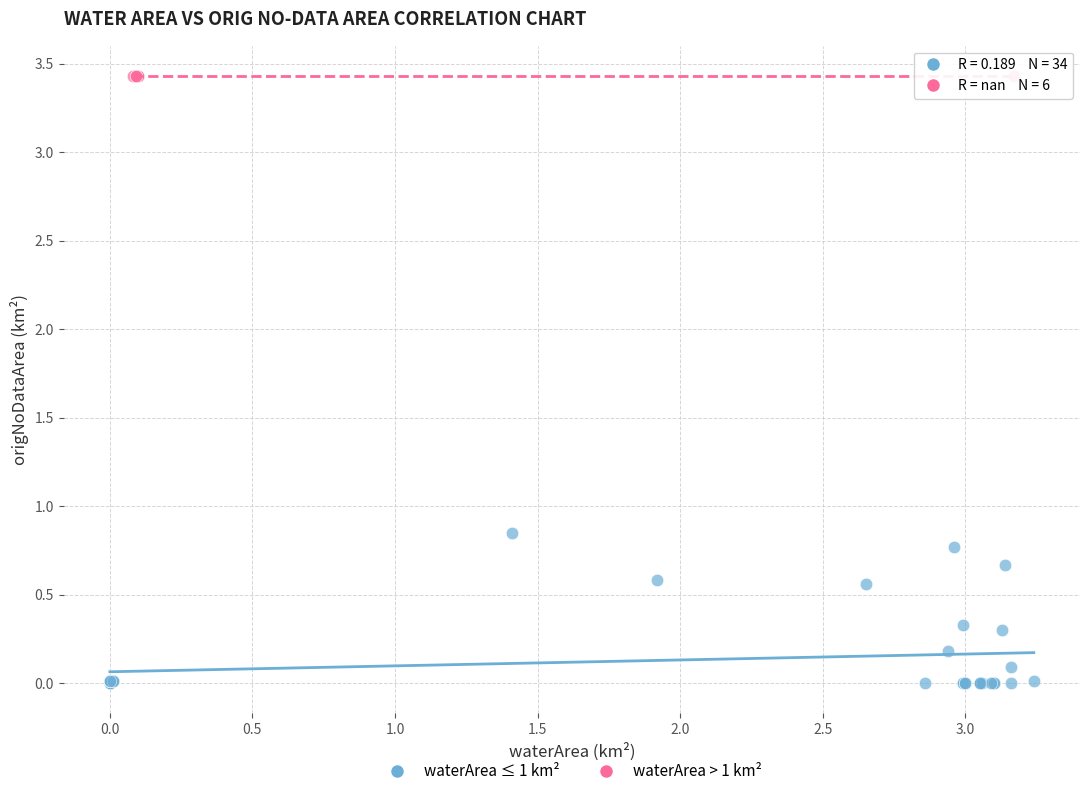

Which series reaches the minimum Y coordinate?

waterArea ≤ 1 km²